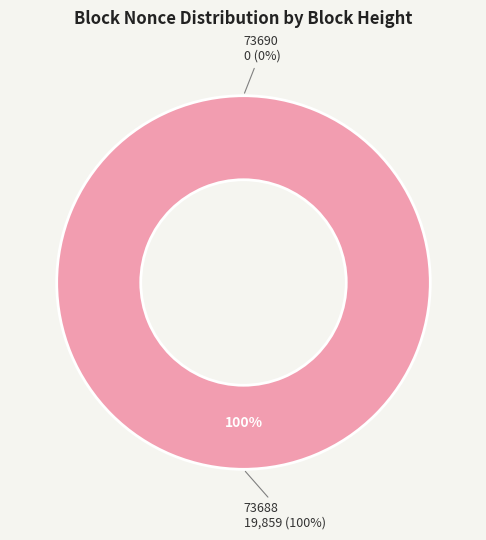

True or false: 73690 accounts for 0% of the total.

True